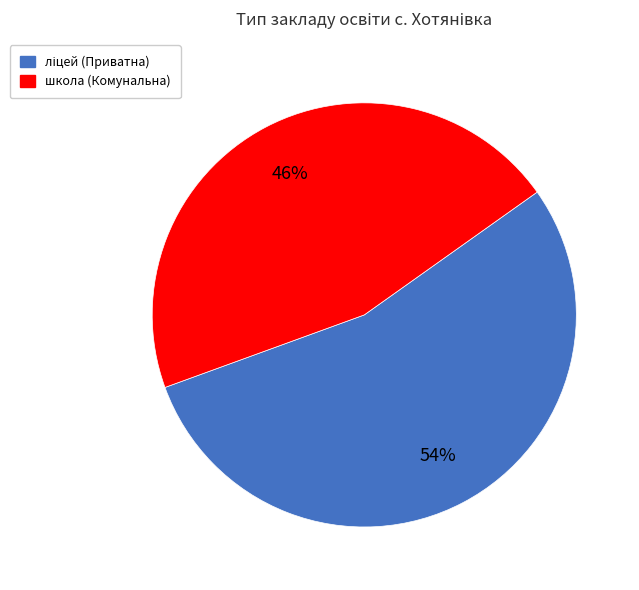

To the nearest percent, what is the average slice percentage?

50%